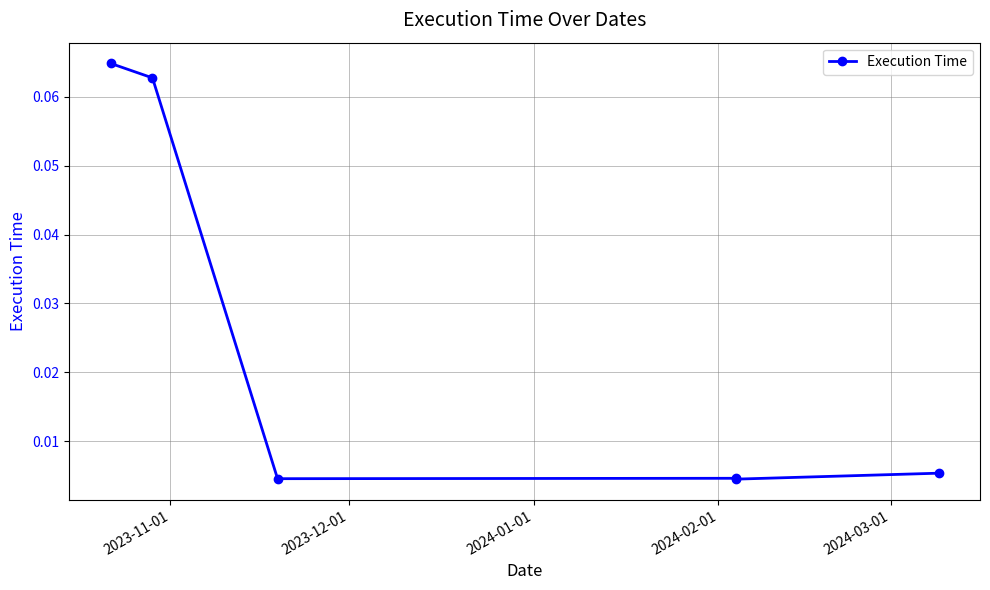

True or false: the data shows 0.1 at 2023-11-01.

False